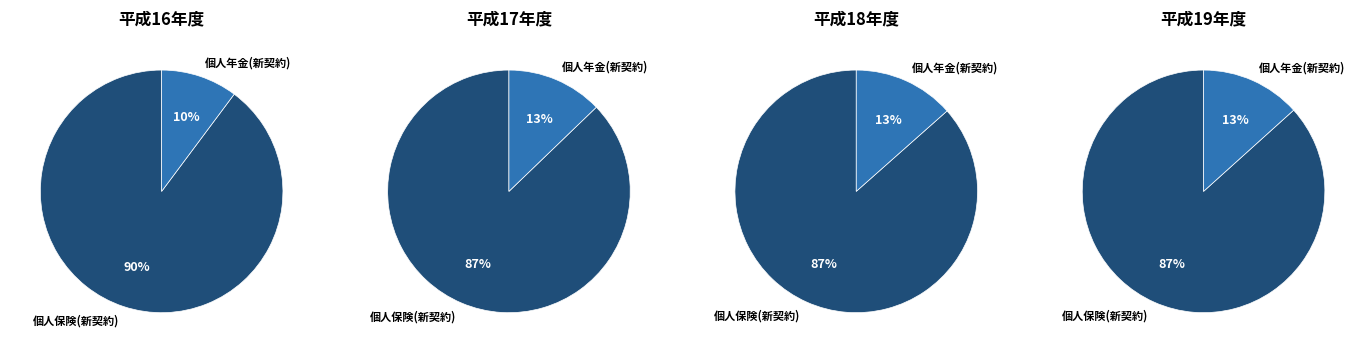

To the nearest percent, what percentage of the pie is 0?

87%